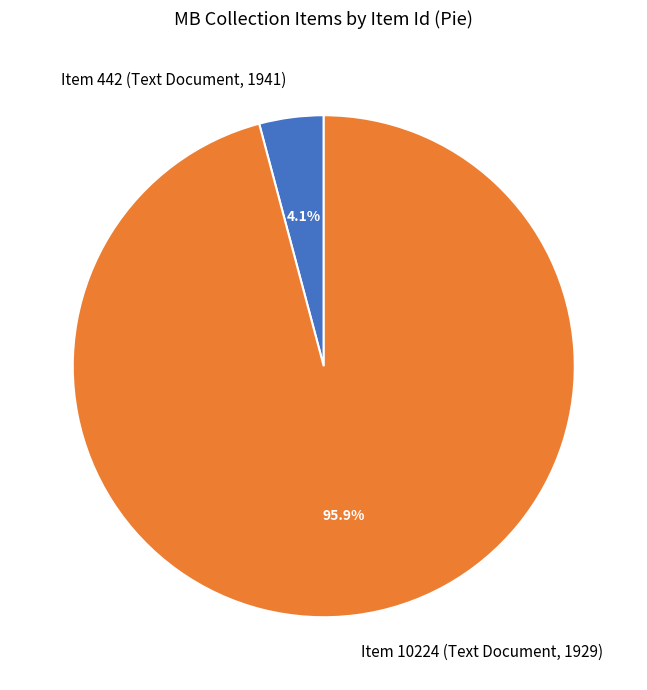

Which has a higher value, Item 442 (Text Document, 1941) or Item 10224 (Text Document, 1929)?

Item 10224 (Text Document, 1929)